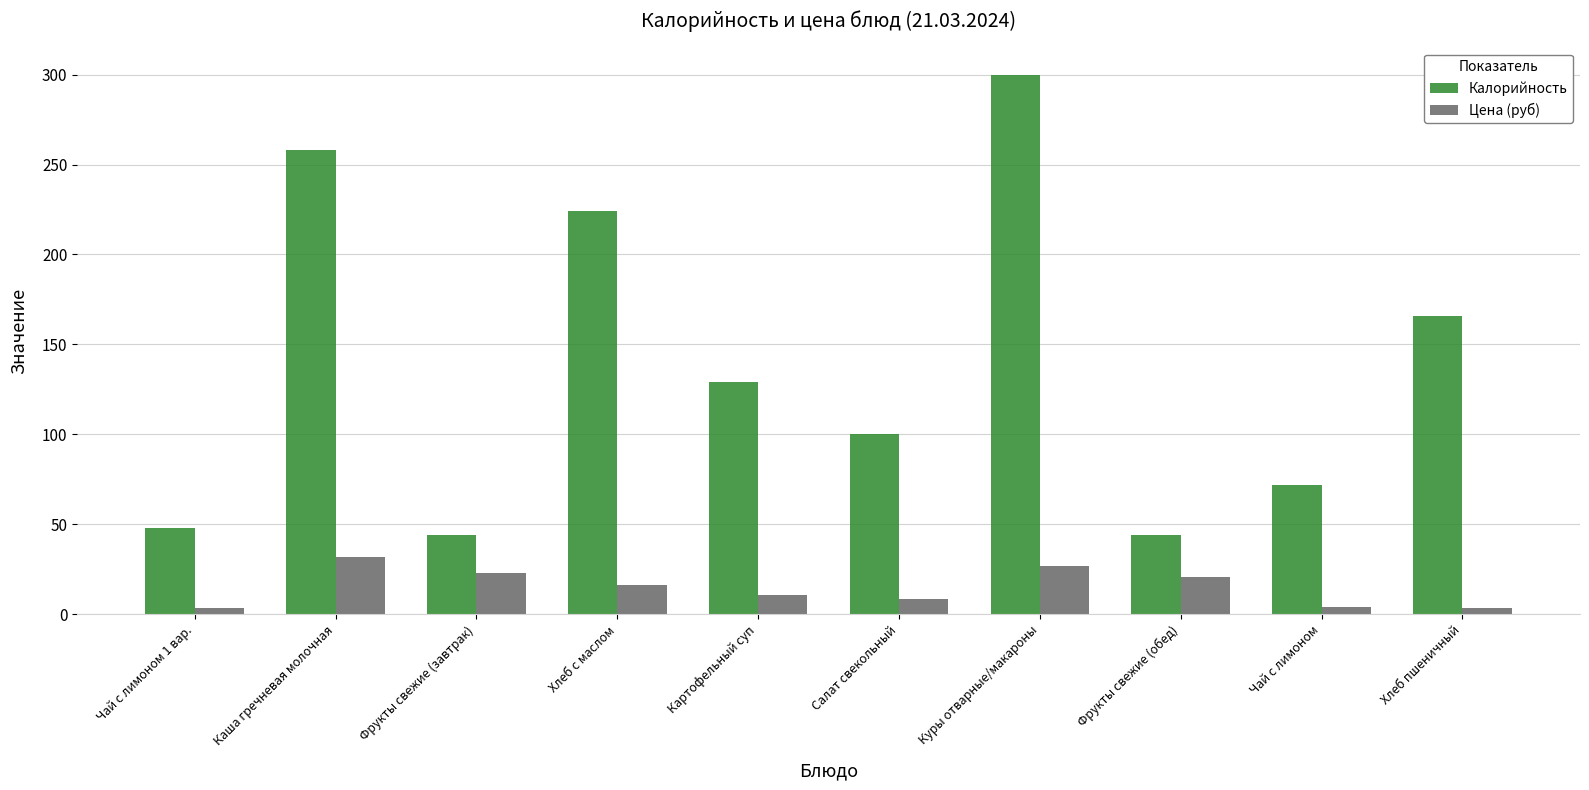

What are all the series names shown in the legend?

Калорийность, Цена (руб)